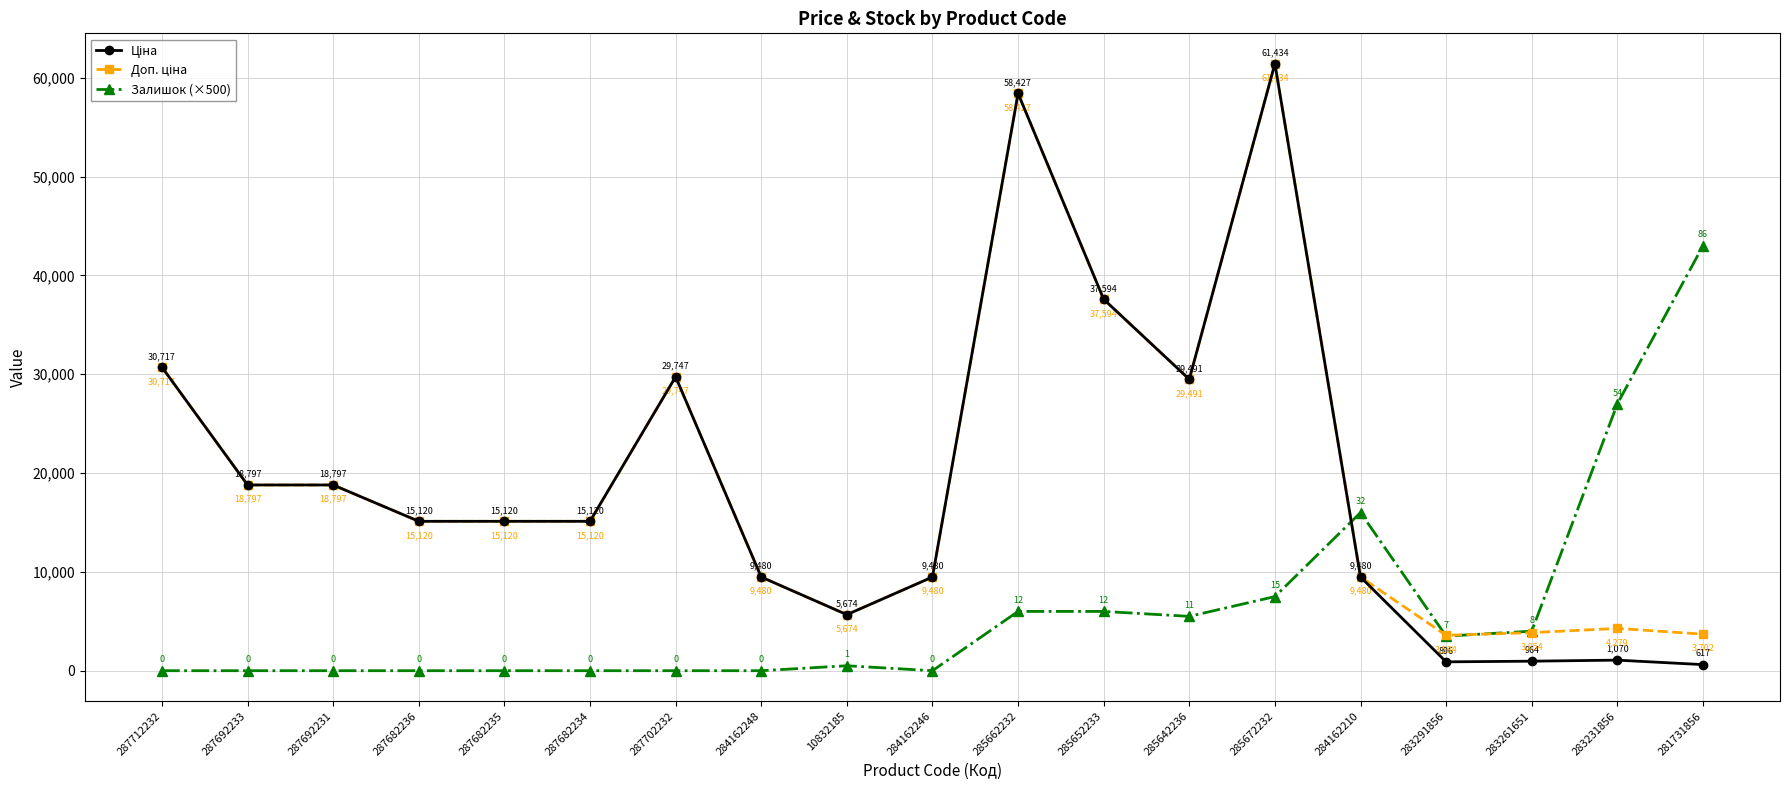

What is the label of the 1st point from the right?

281731856